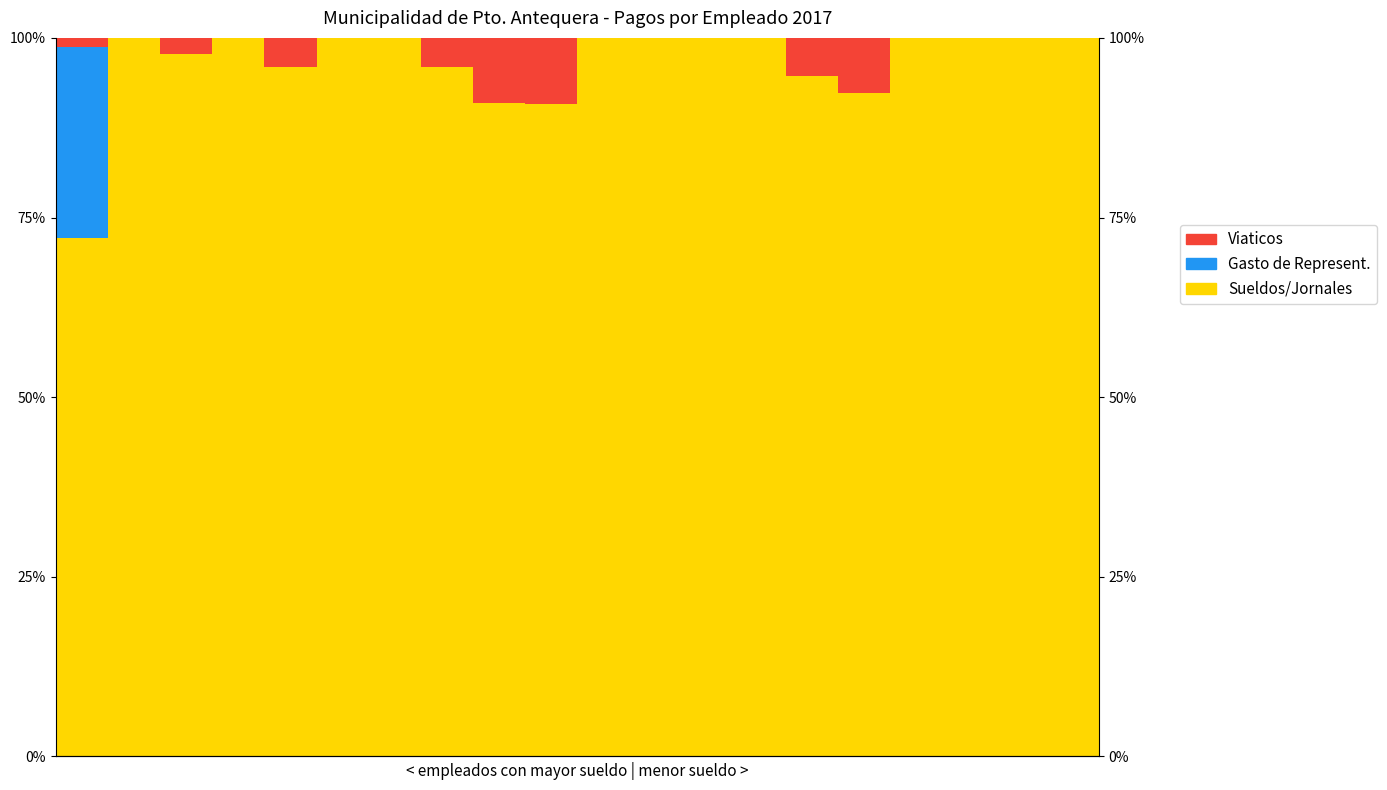

What is the average value of the Gasto de Represent. series?

1.3